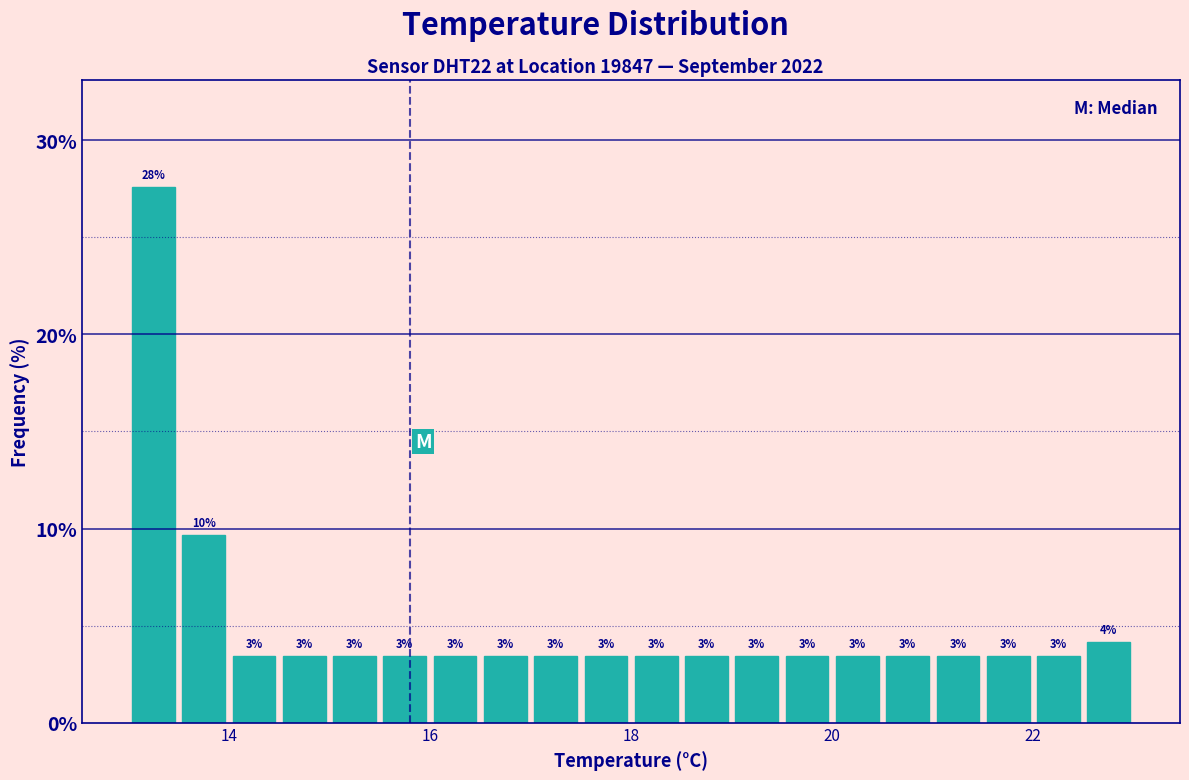

Around what value on the x-axis is the tallest bar? Give the approximate position of its centre, as read against the axis.

13.2